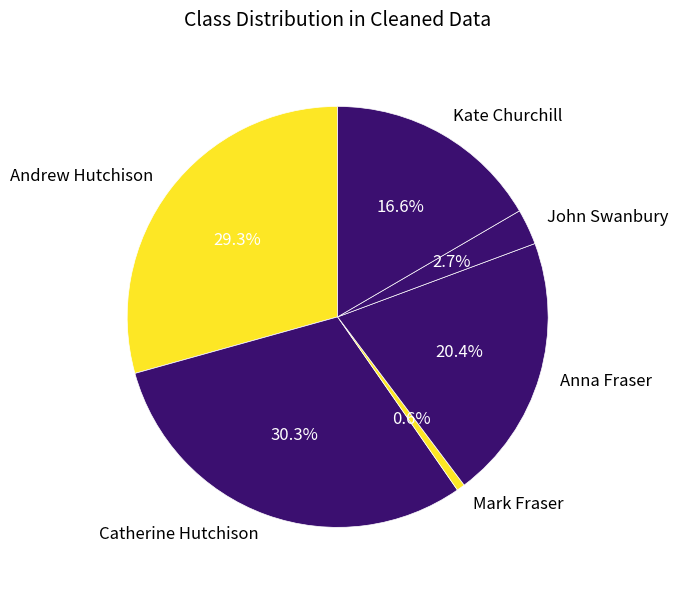

Is Mark Fraser the majority of the pie?

No